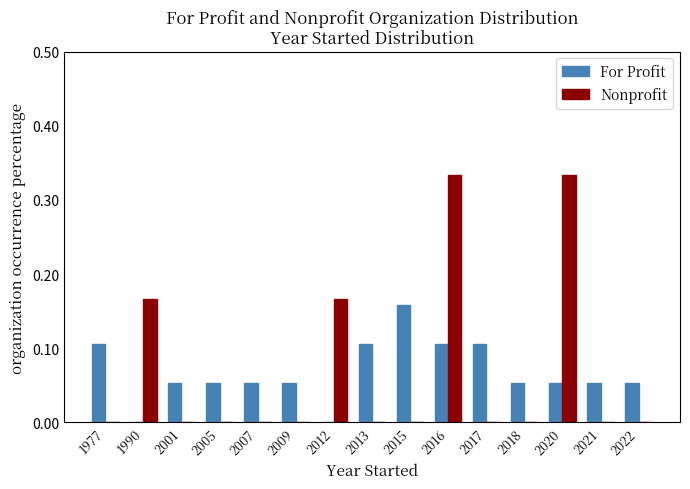

What is the sum of all Nonprofit values?

1.0